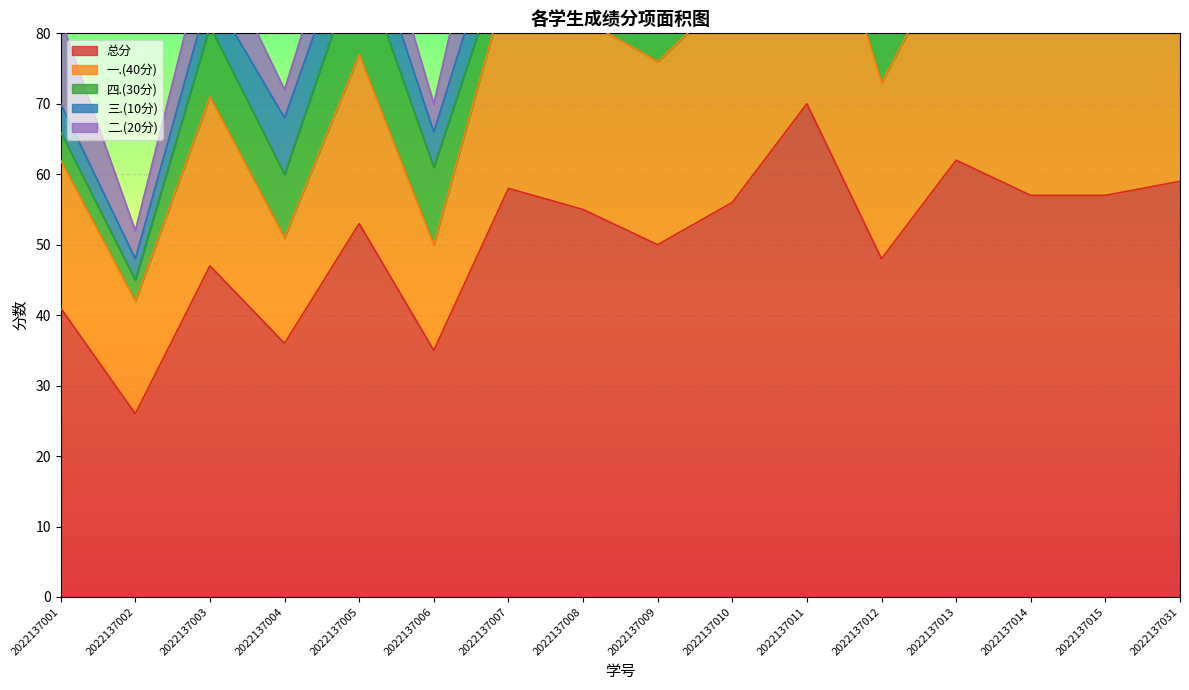

What is the minimum value for 一.(40分)?

15